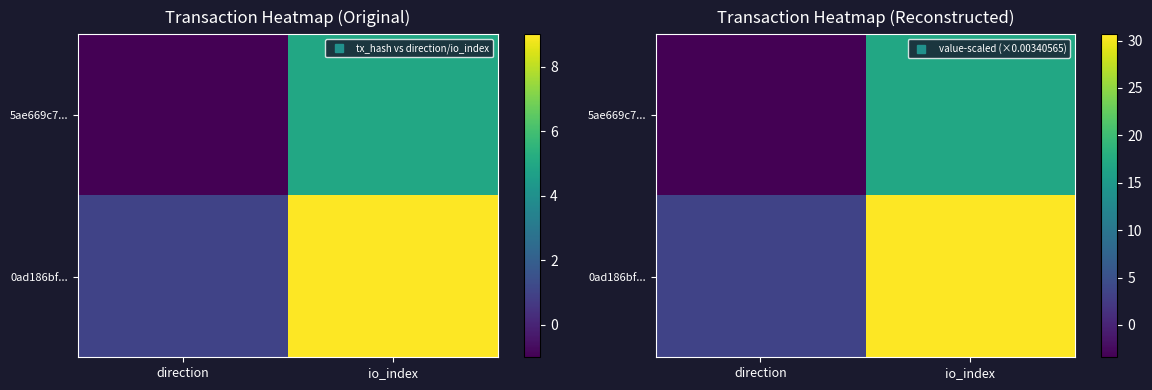

Which series has the largest range (max minus min)?

0ad186bf...